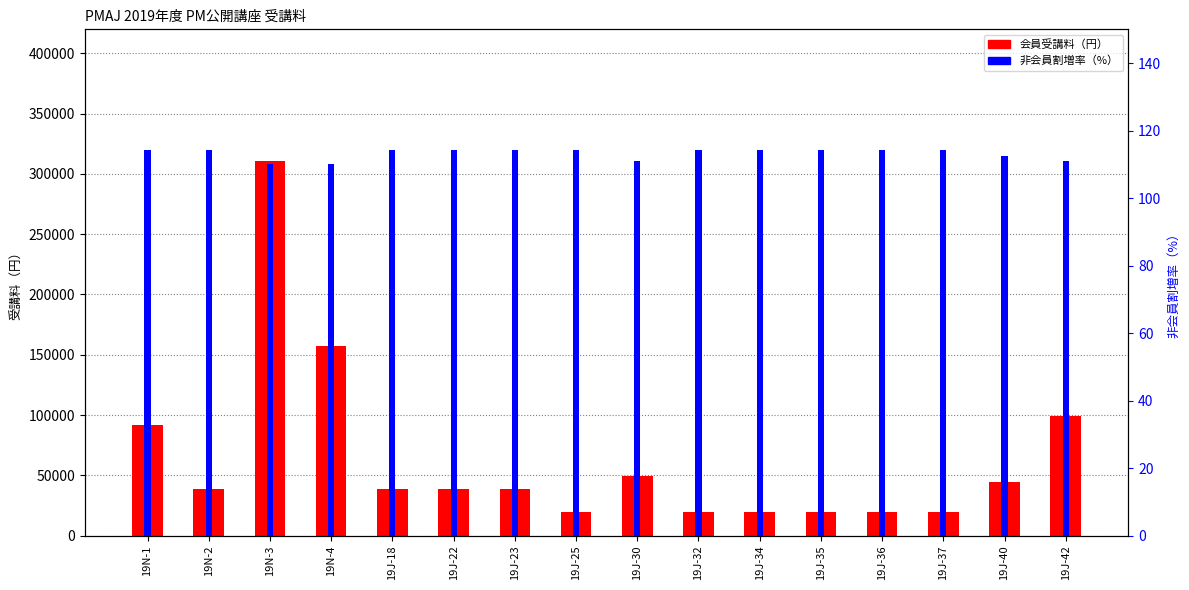

How many series are shown in this chart?

2